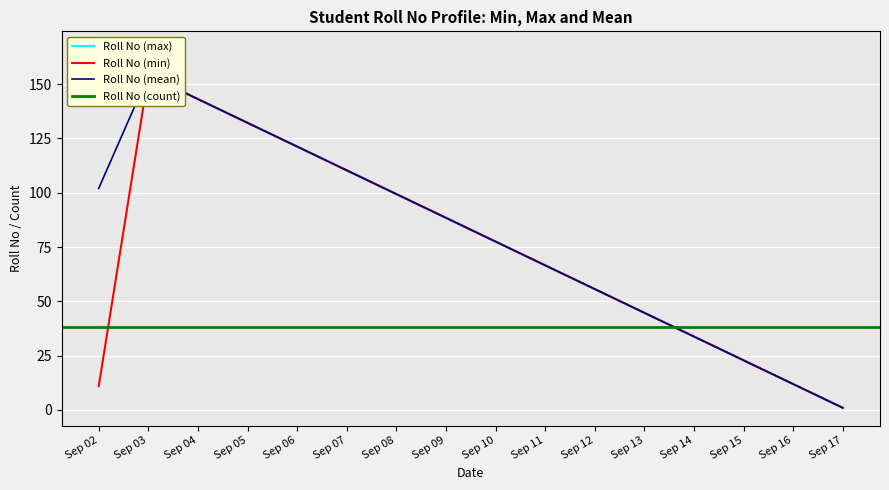

How many categories are shown in the chart?

16